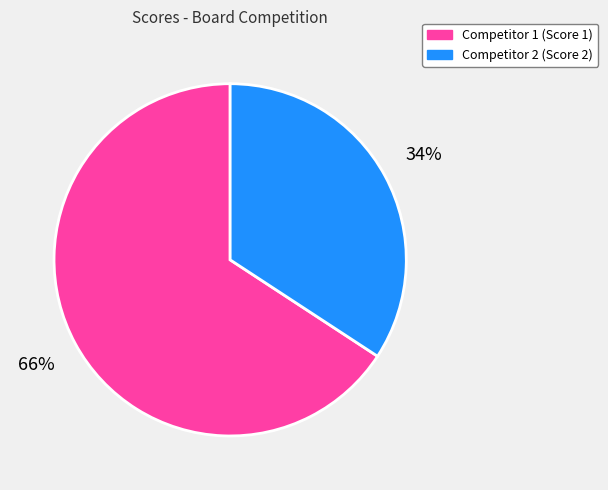

To the nearest percent, what is the average slice percentage?

50%